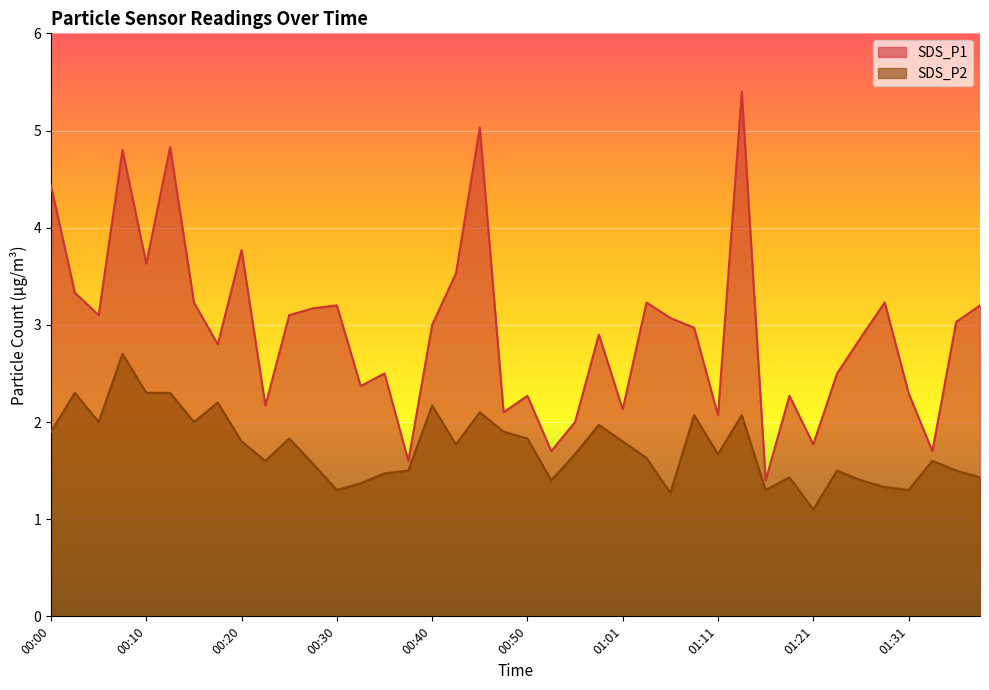

True or false: SDS_P2 and SDS_P1 cross at least once.

False